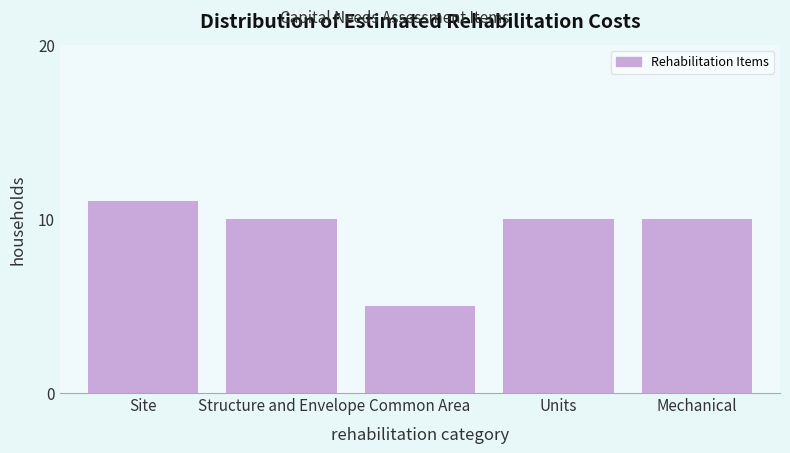

Reading left to right, what are all the values shown in this chart?

Site=11	Structure and Envelope=10	Common Area=5	Units=10	Mechanical=10